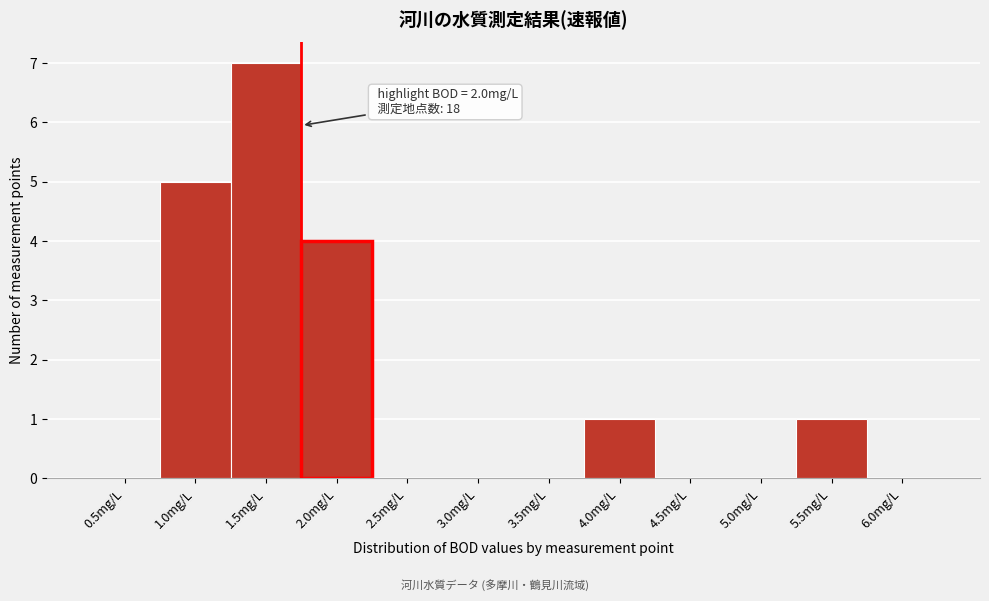

Reading left to right, extract all data points from this chart.

0.5mg/L=0	1.0mg/L=5	1.5mg/L=7	2.0mg/L=4	2.5mg/L=0	3.0mg/L=0	3.5mg/L=0	4.0mg/L=1	4.5mg/L=0	5.0mg/L=0	5.5mg/L=1	6.0mg/L=0